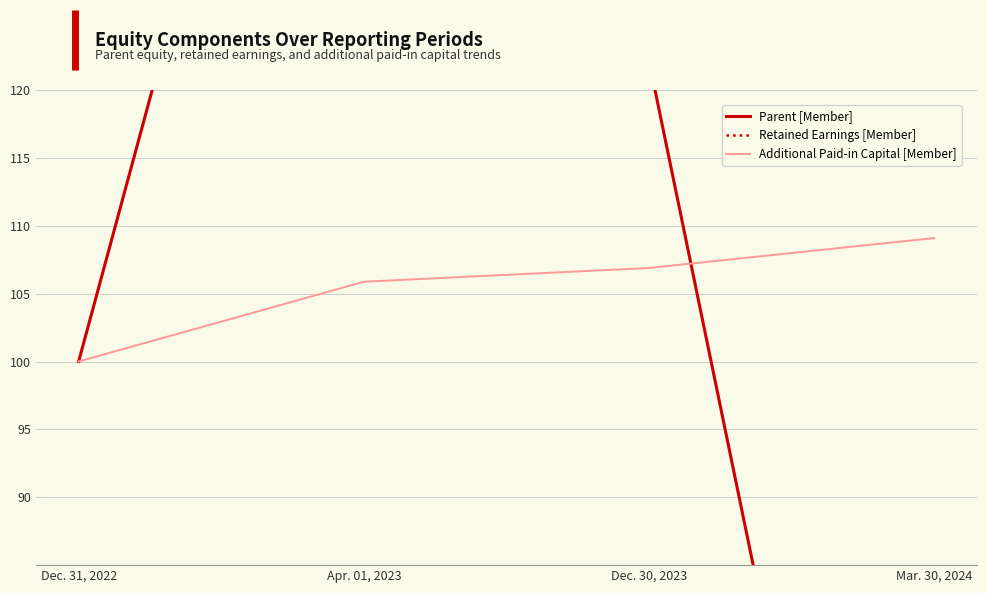

How many data points in Parent [Member] are less than 122?

2